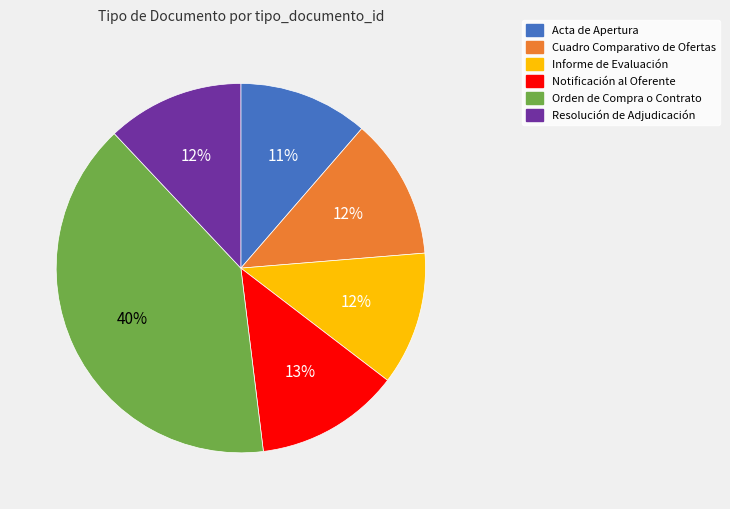

Combined, do Orden de Compra o Contrato and Resolución de Adjudicación account for over 50%?

Yes